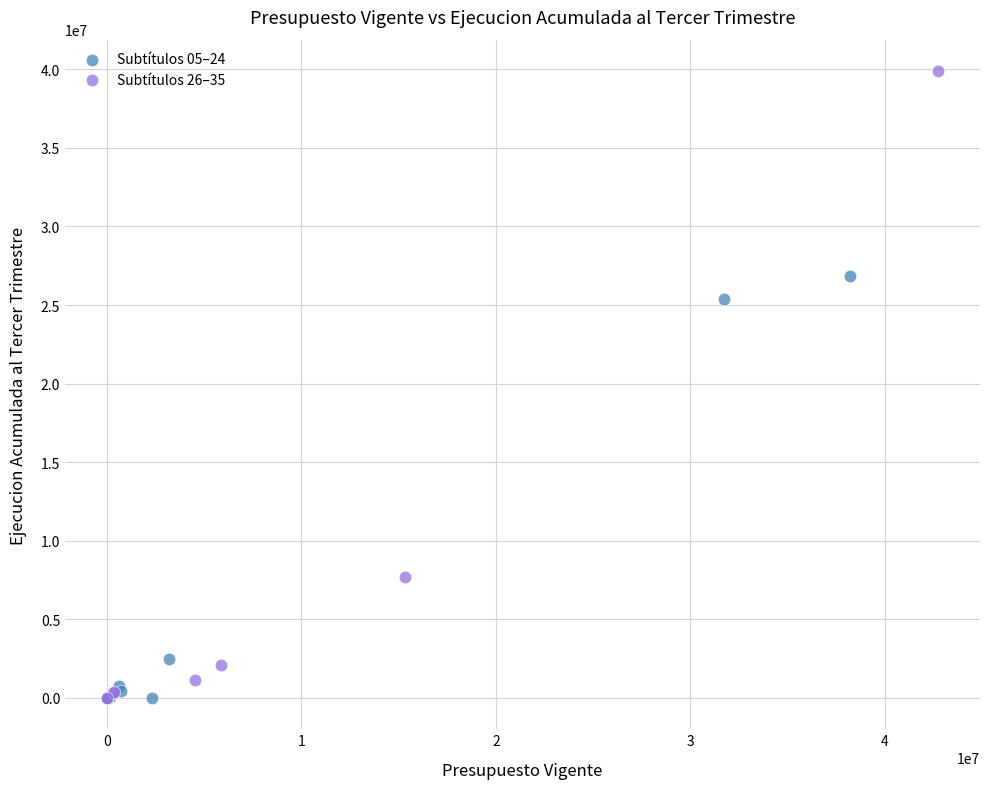

Which series has the widest spread of Y values?

Subtítulos 26–35